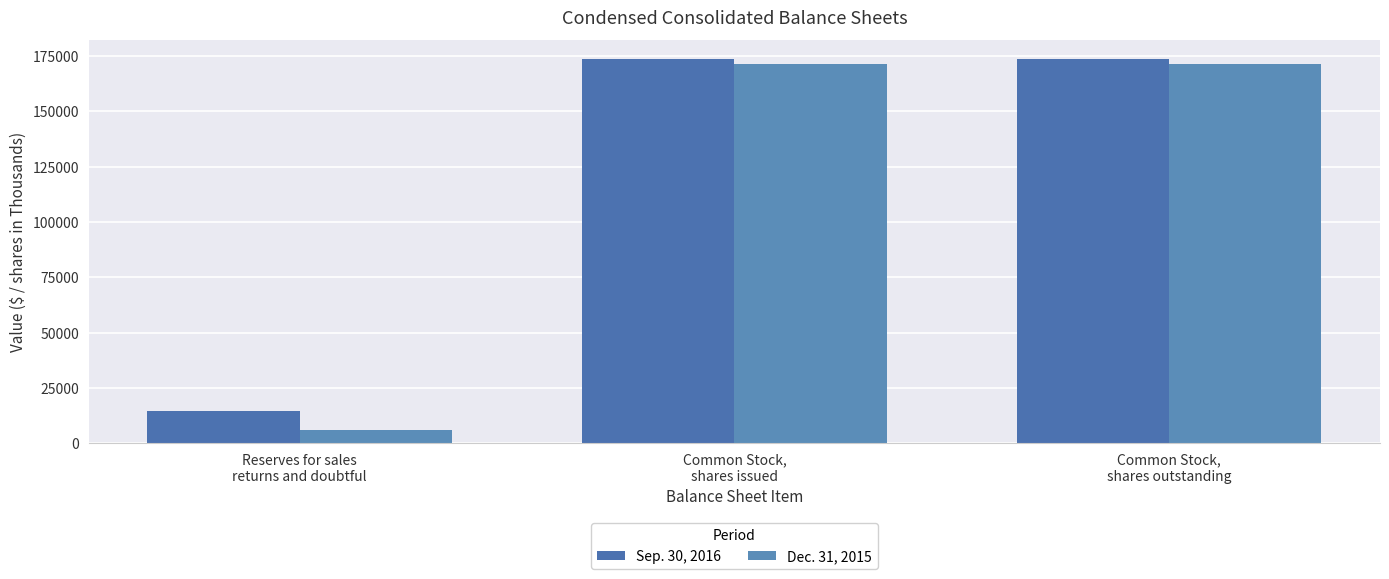

How many series are shown in this chart?

2